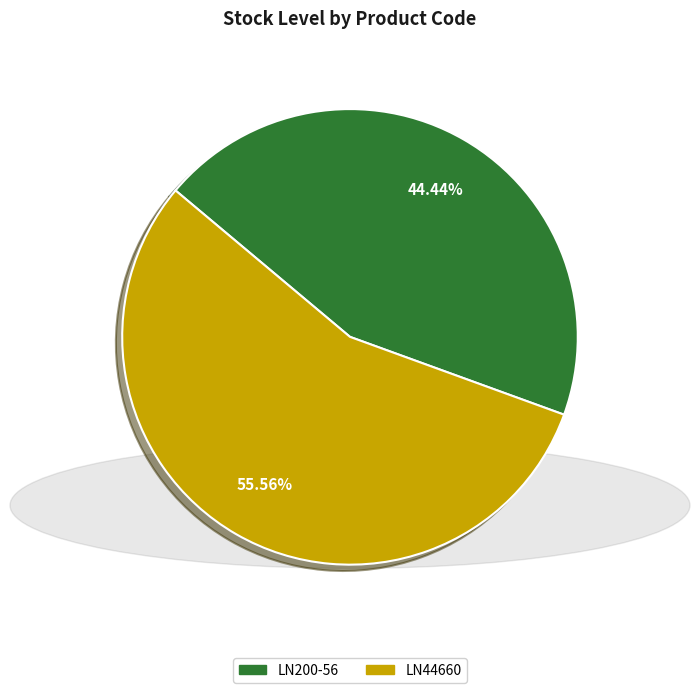

To the nearest percent, what is the difference between the largest and smallest slice percentages?

11%